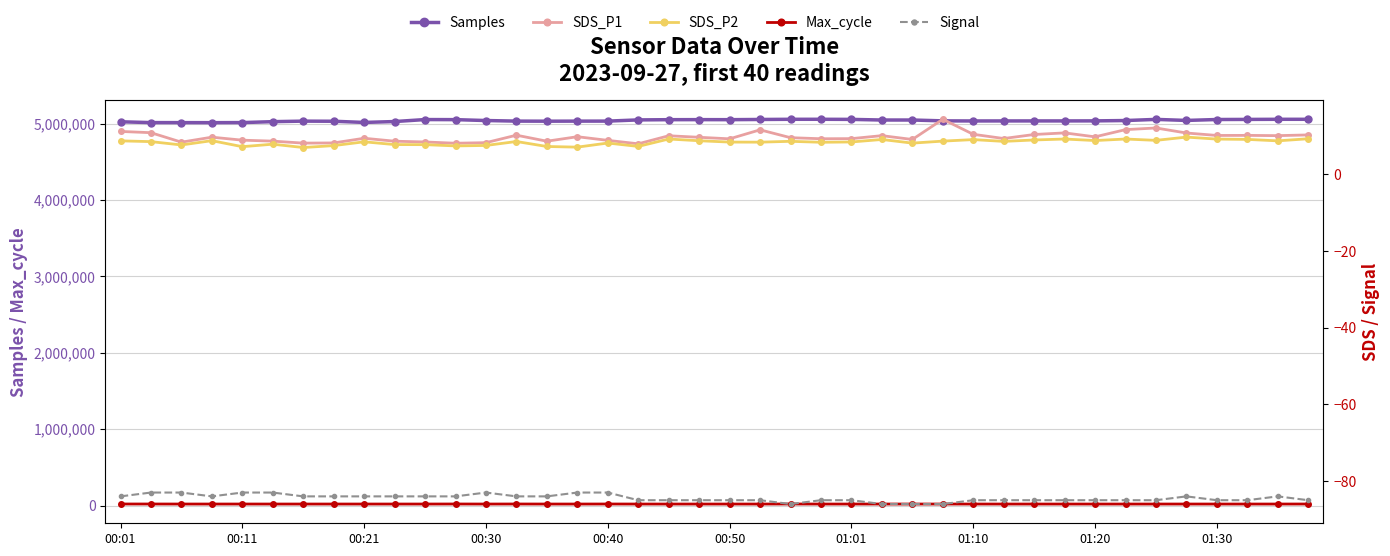

Which series changed the most between 00:01 and 01:10?

Samples